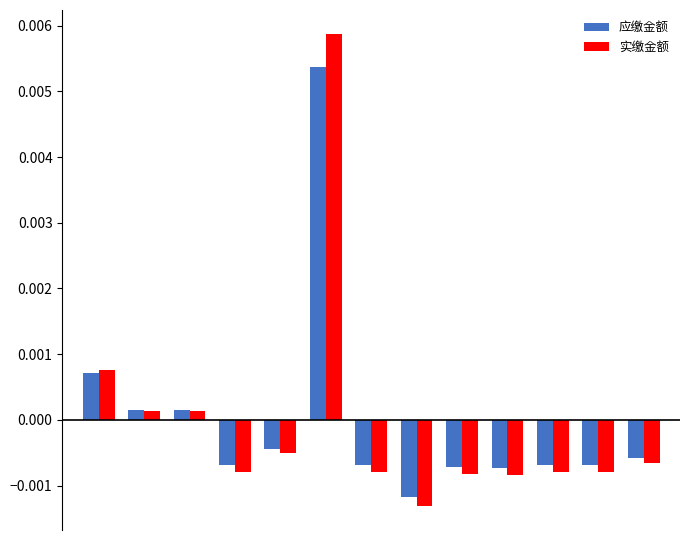

Which series has the largest range (max minus min)?

实缴金额